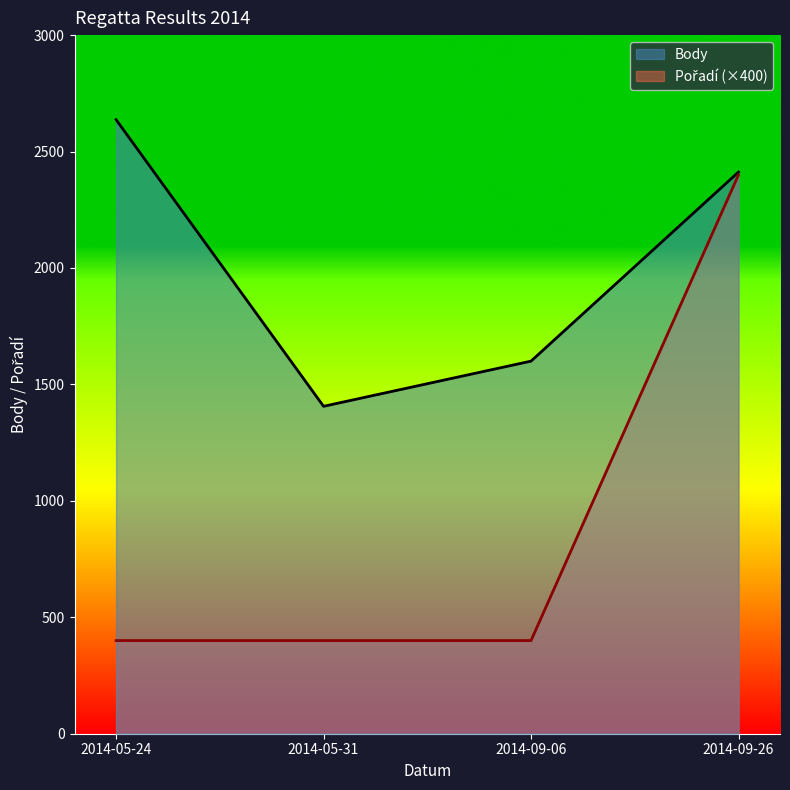

At which label does Body reach its peak?

2014-05-24